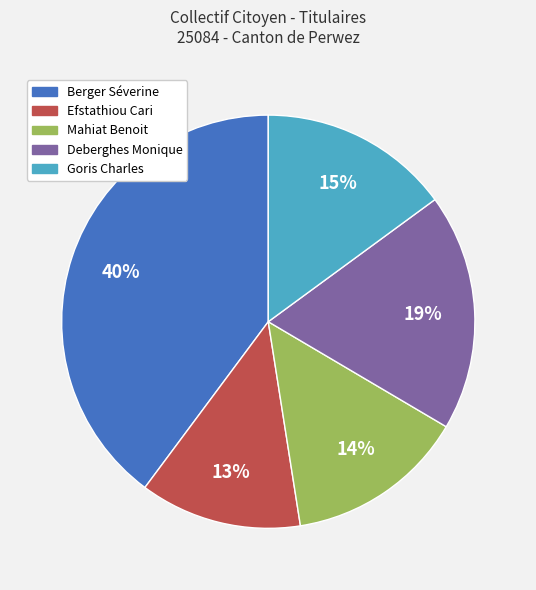

How many segments does this pie chart have?

5